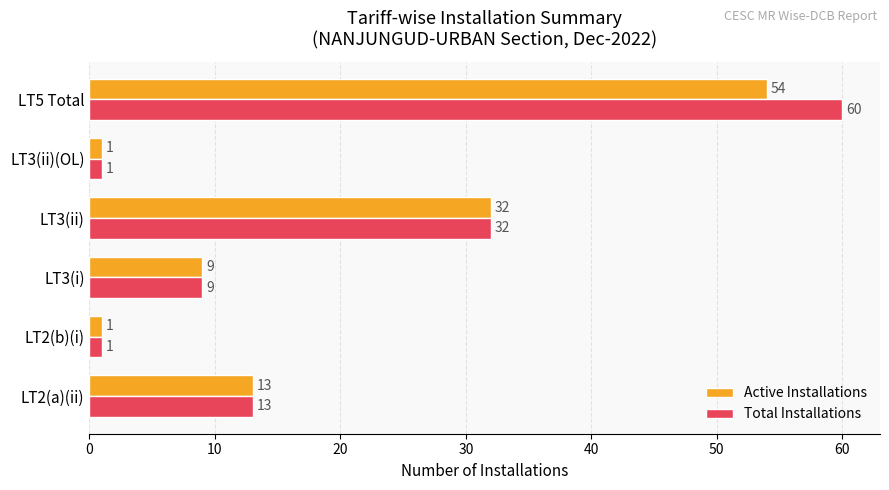

What is the difference between the second highest and second lowest values in the Active Installations series?

31